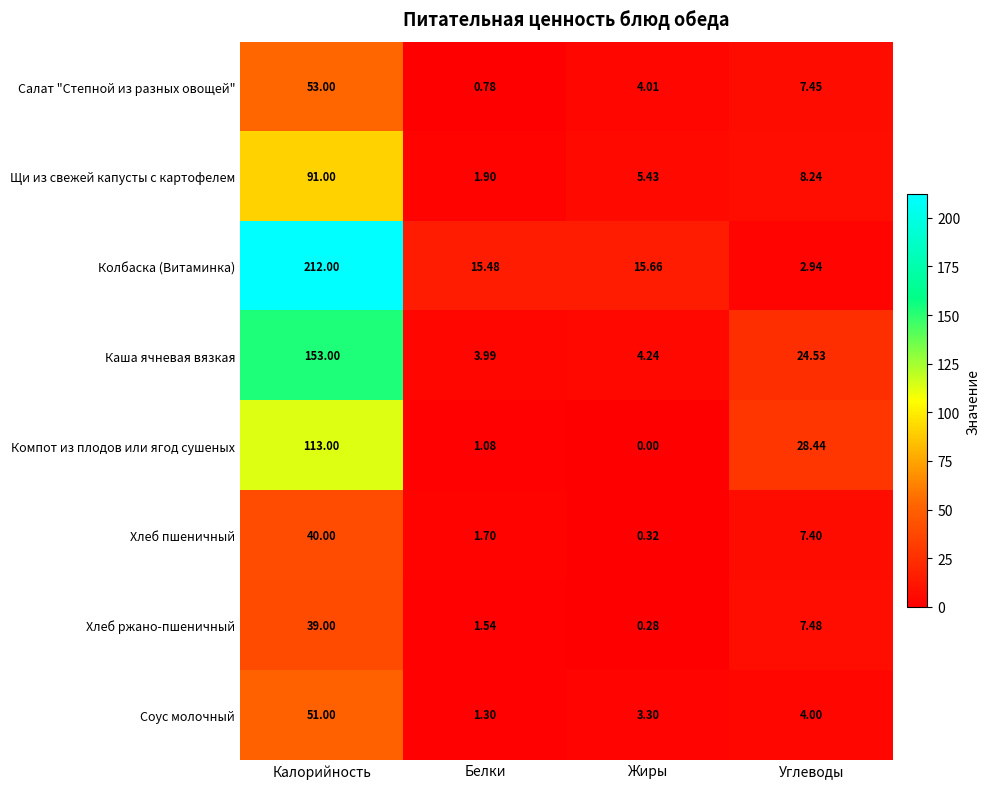

Which label corresponds to the largest value in the chart?

Калорийность